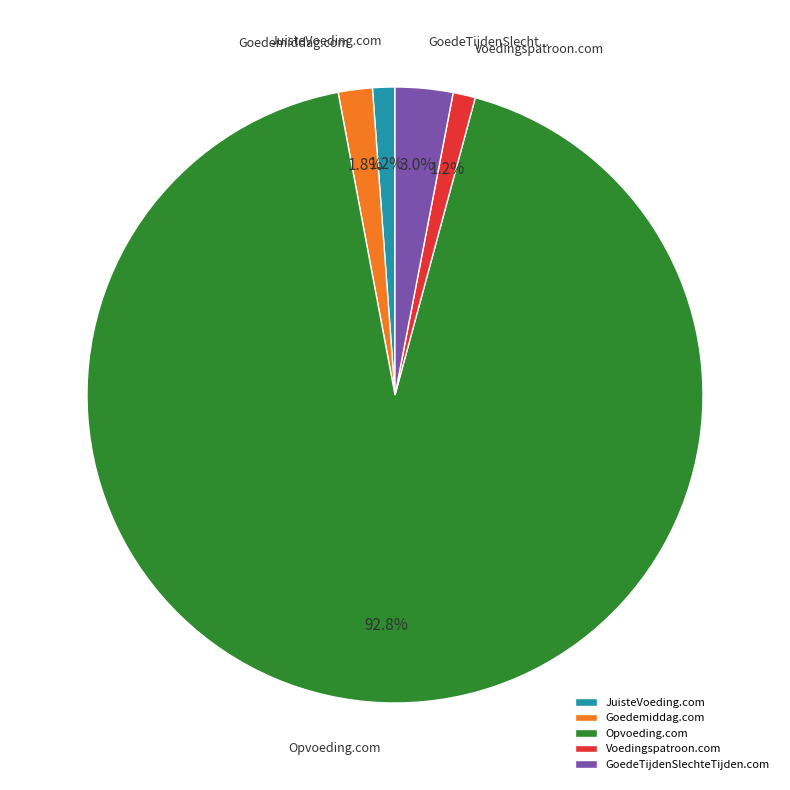

Which category has the biggest portion of the pie?

Opvoeding.com